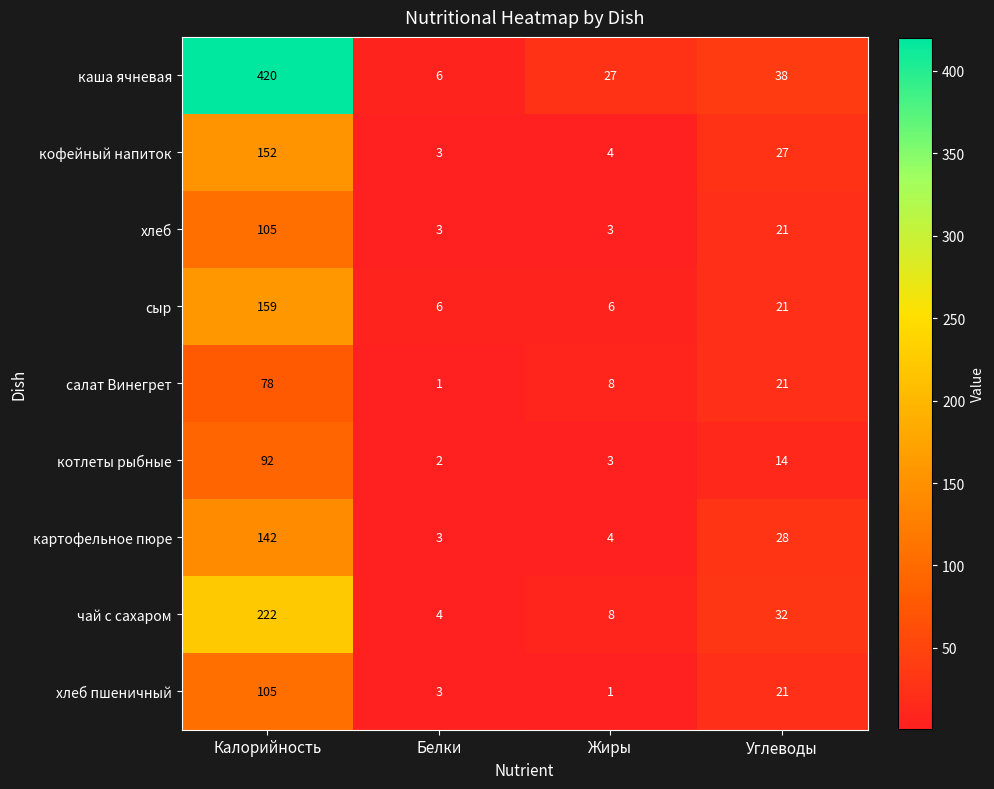

What is the difference between the second highest and second lowest values in the сыр series?

15